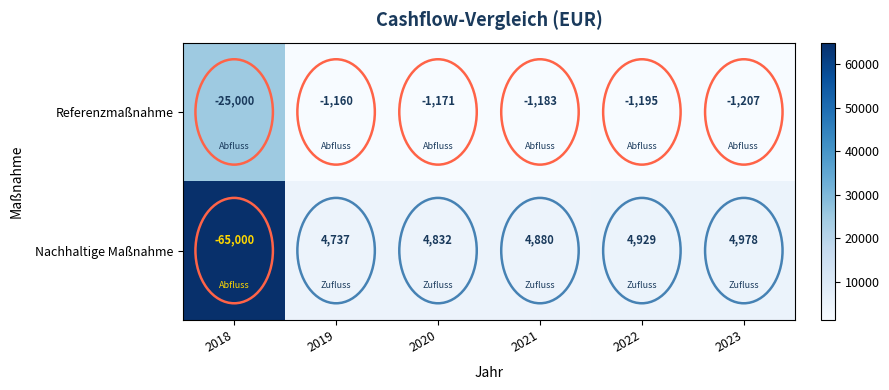

What is the greatest value displayed?

4978